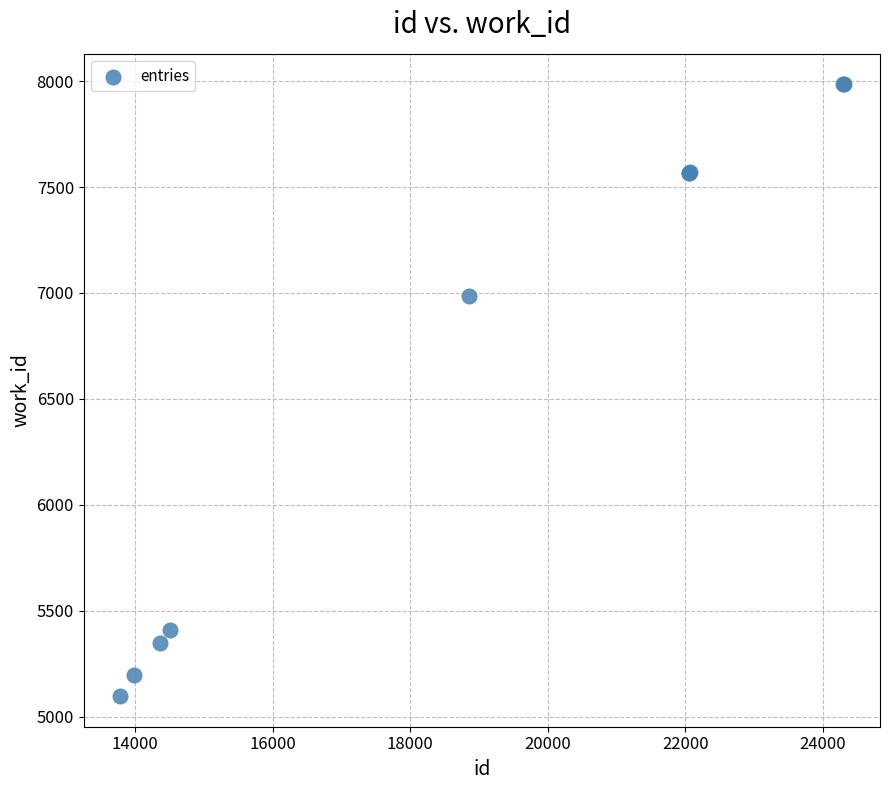

What Y value in the scatter plot is closest to 6541?

6988